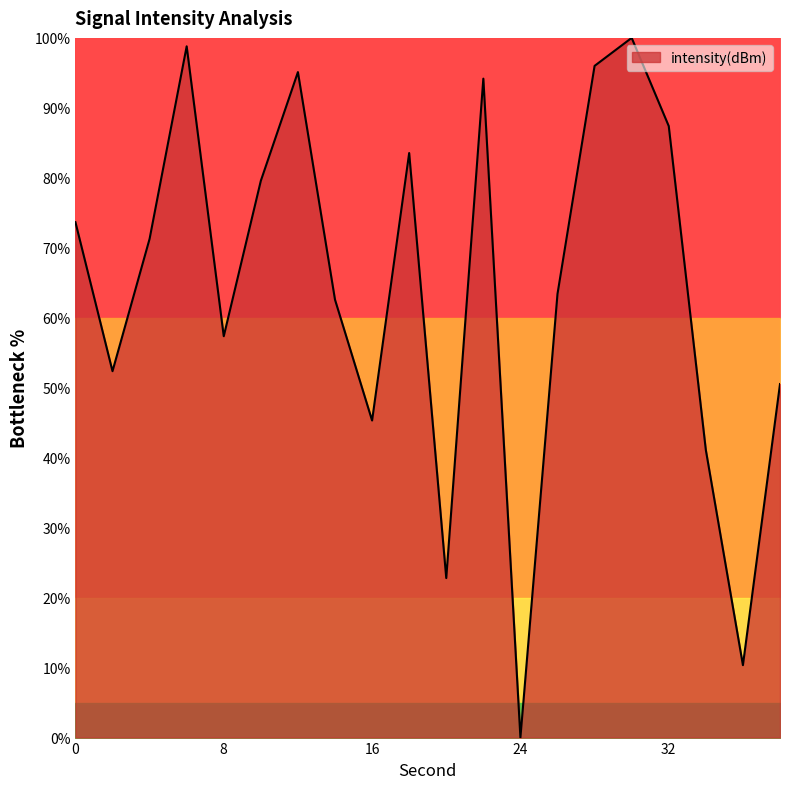

What is the greatest value displayed?

100.0